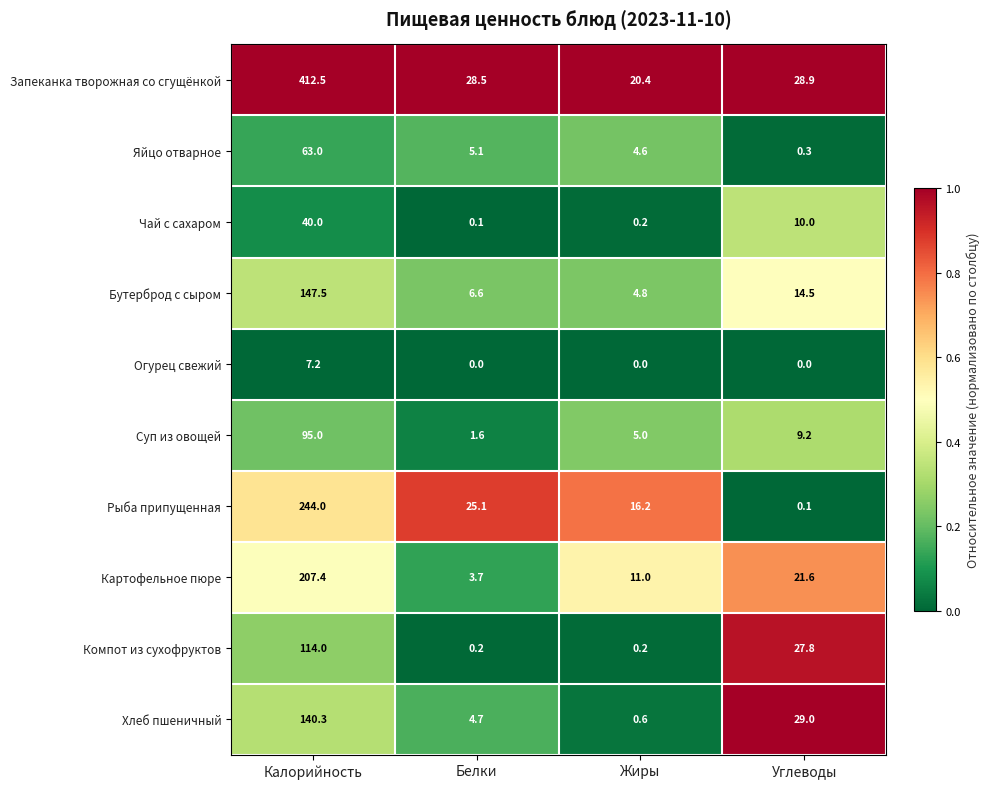

True or false: Хлеб пшеничный has a value of 0.6 at Жиры.

True